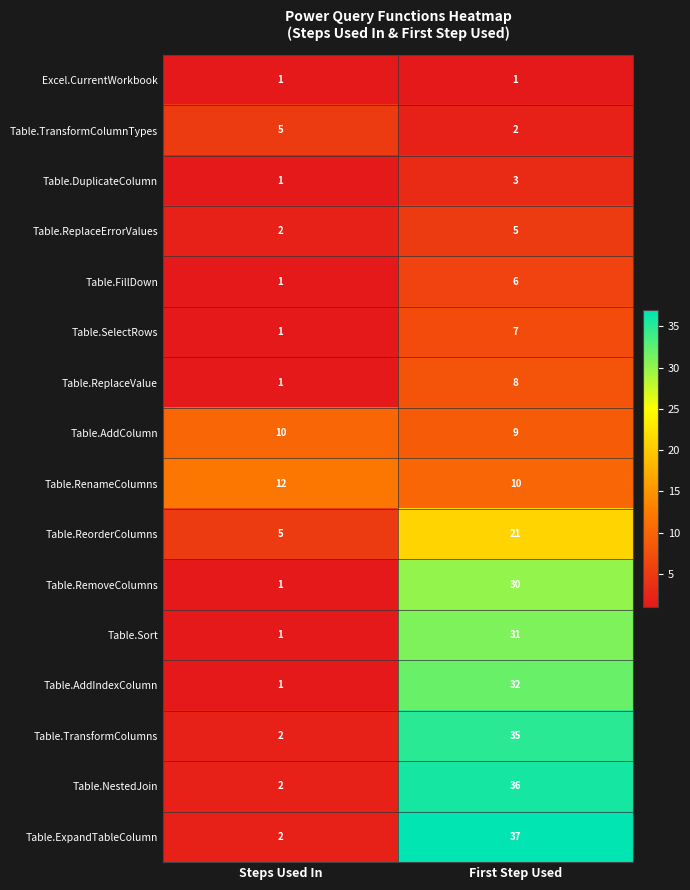

The value of Table.AddColumn at Steps Used In is 10. True or false?

True